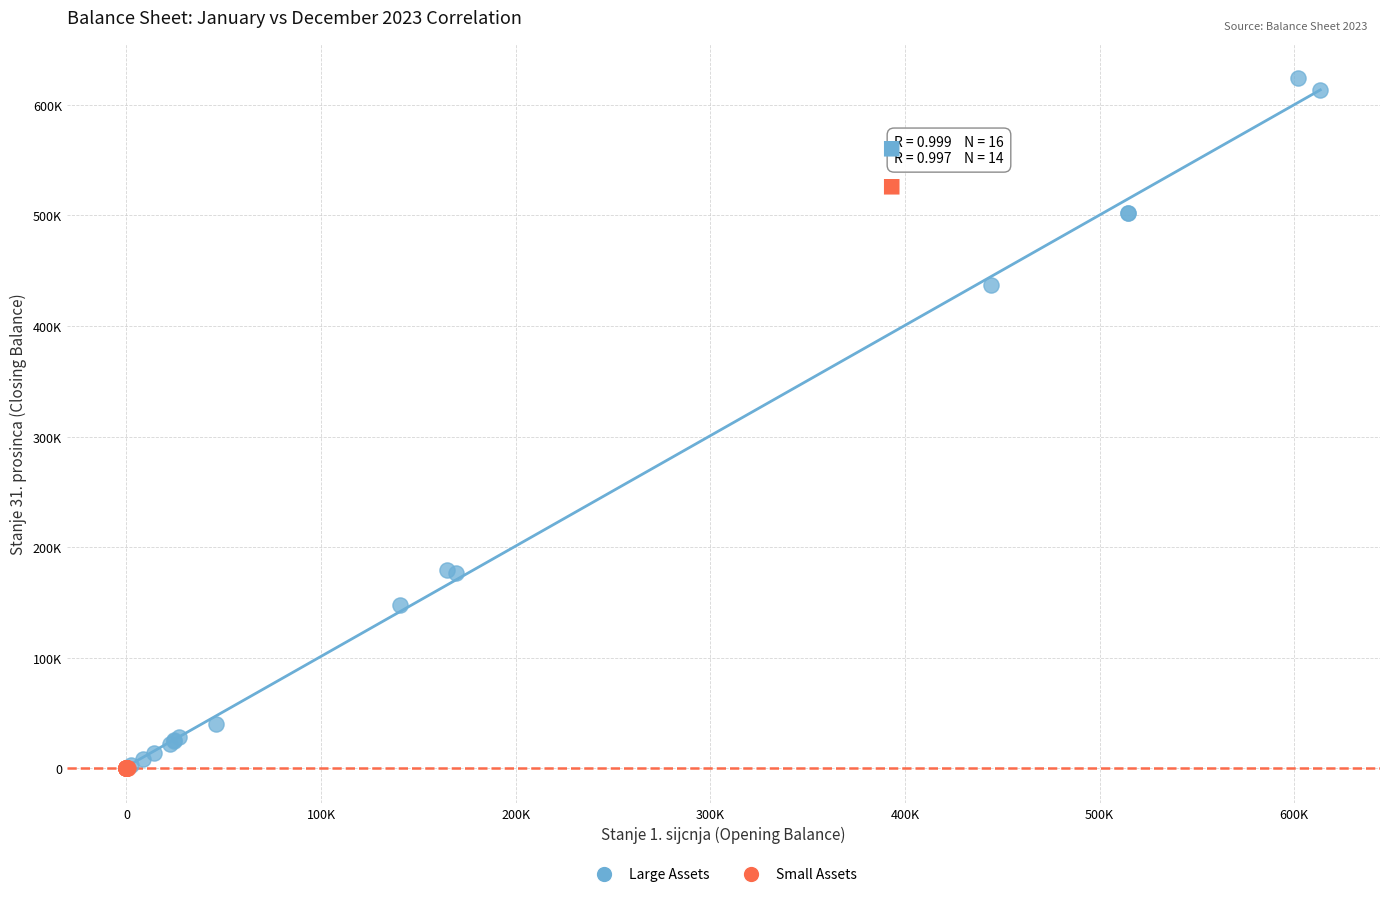

What are all the series names shown in the legend?

Large Assets, Small Assets